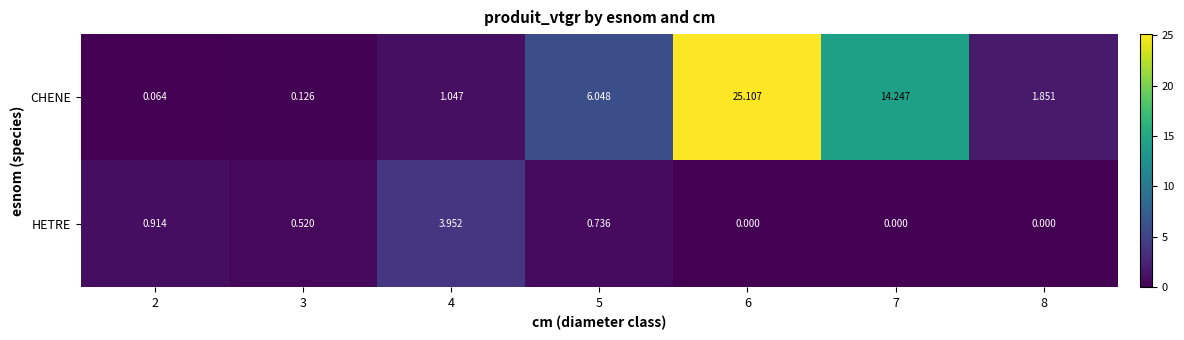

Which series has the largest total across all categories?

CHENE